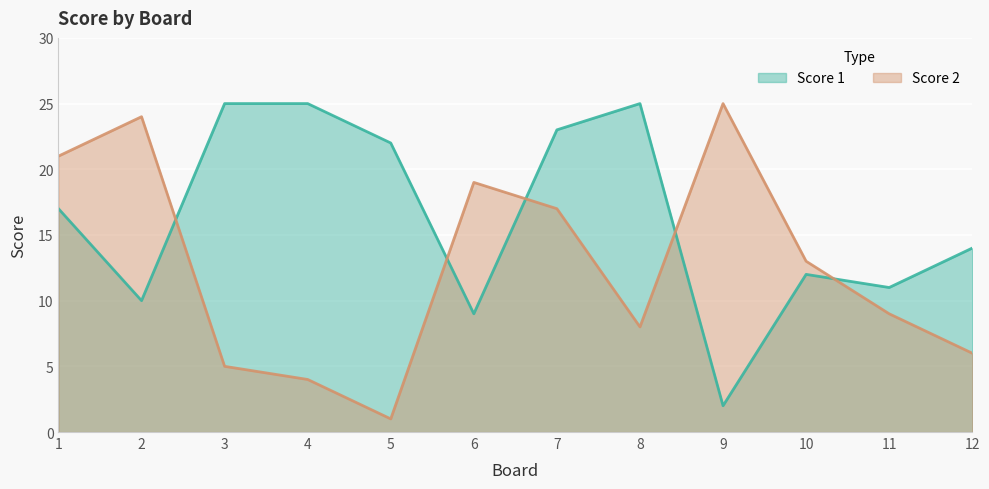

What is the minimum value shown in the chart?

1